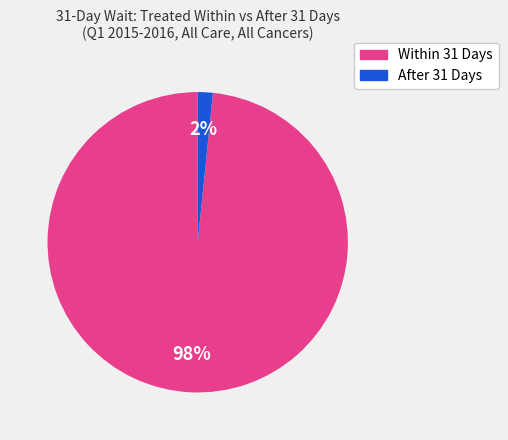

What percentage is the After 31 Days slice, to the nearest percent?

2%